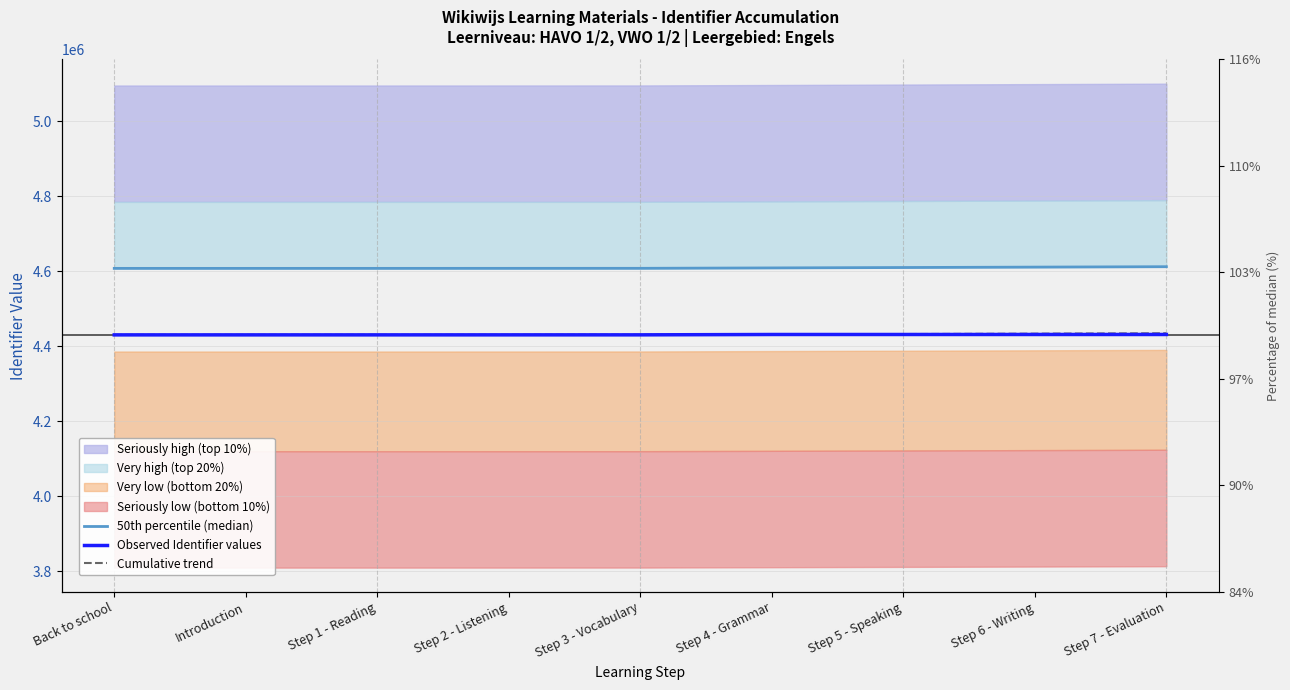

Count the number of categories in the chart.

9